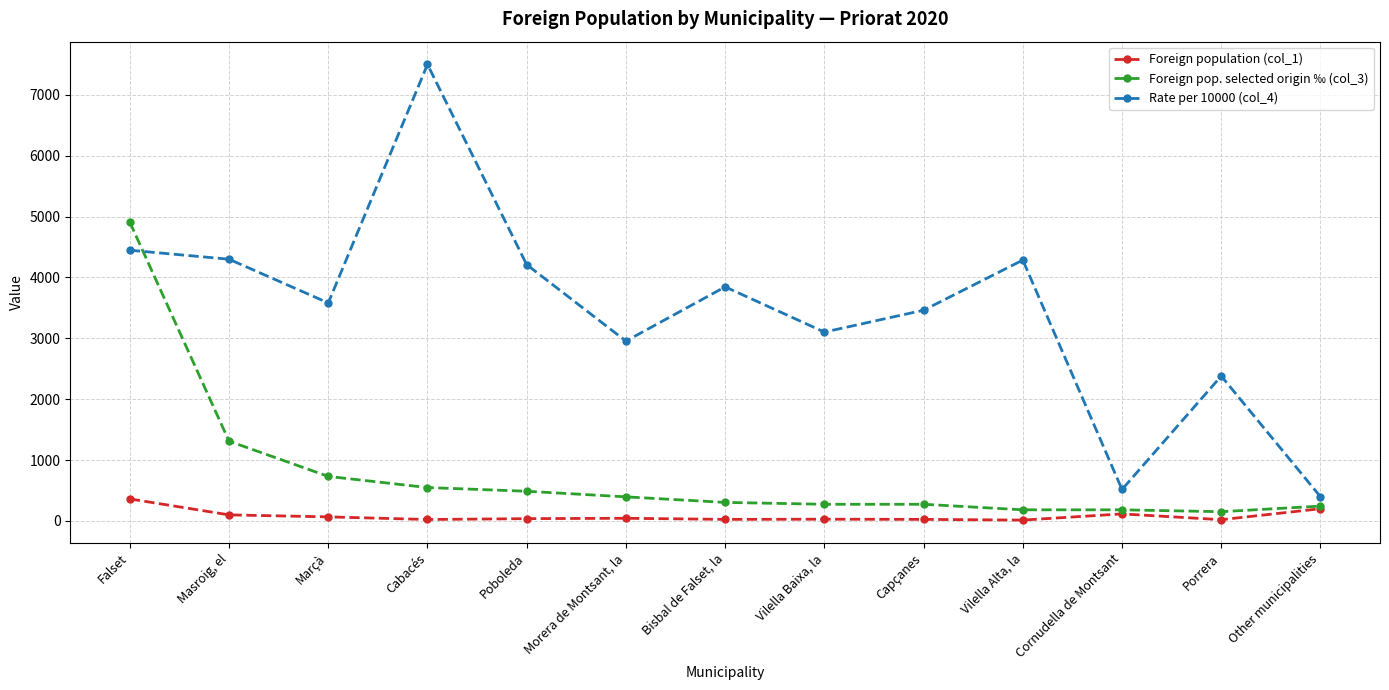

At which category is the sum across all series the highest?

Falset